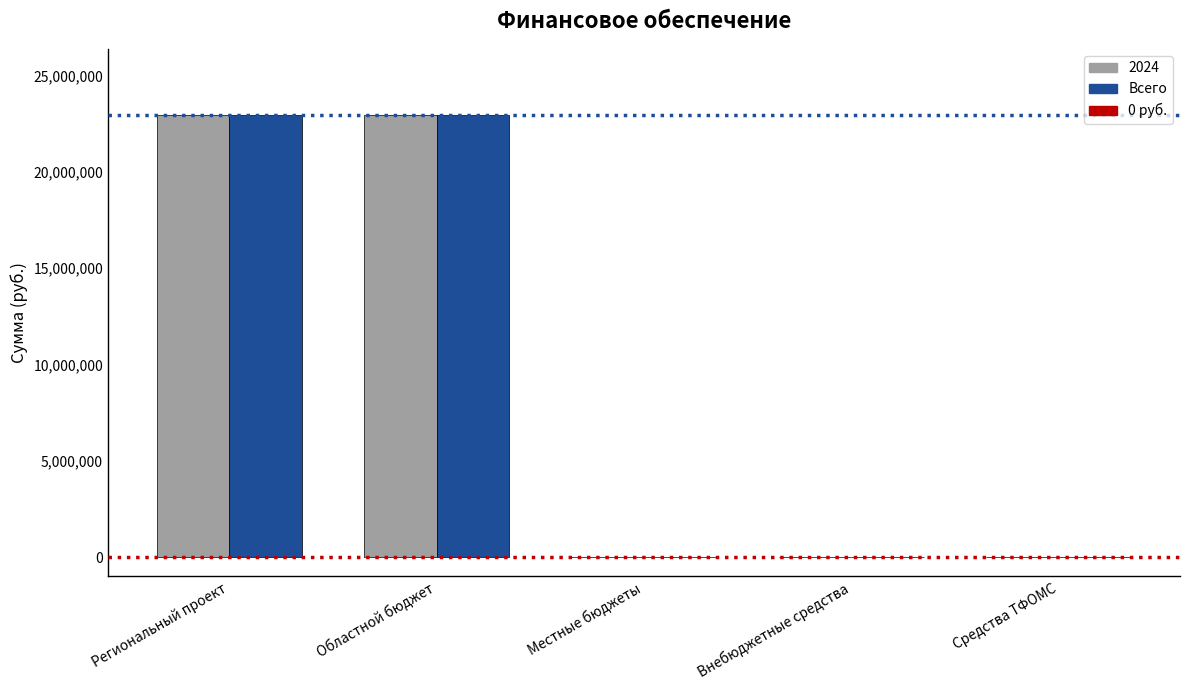

What is the greatest value displayed?

22947114.0